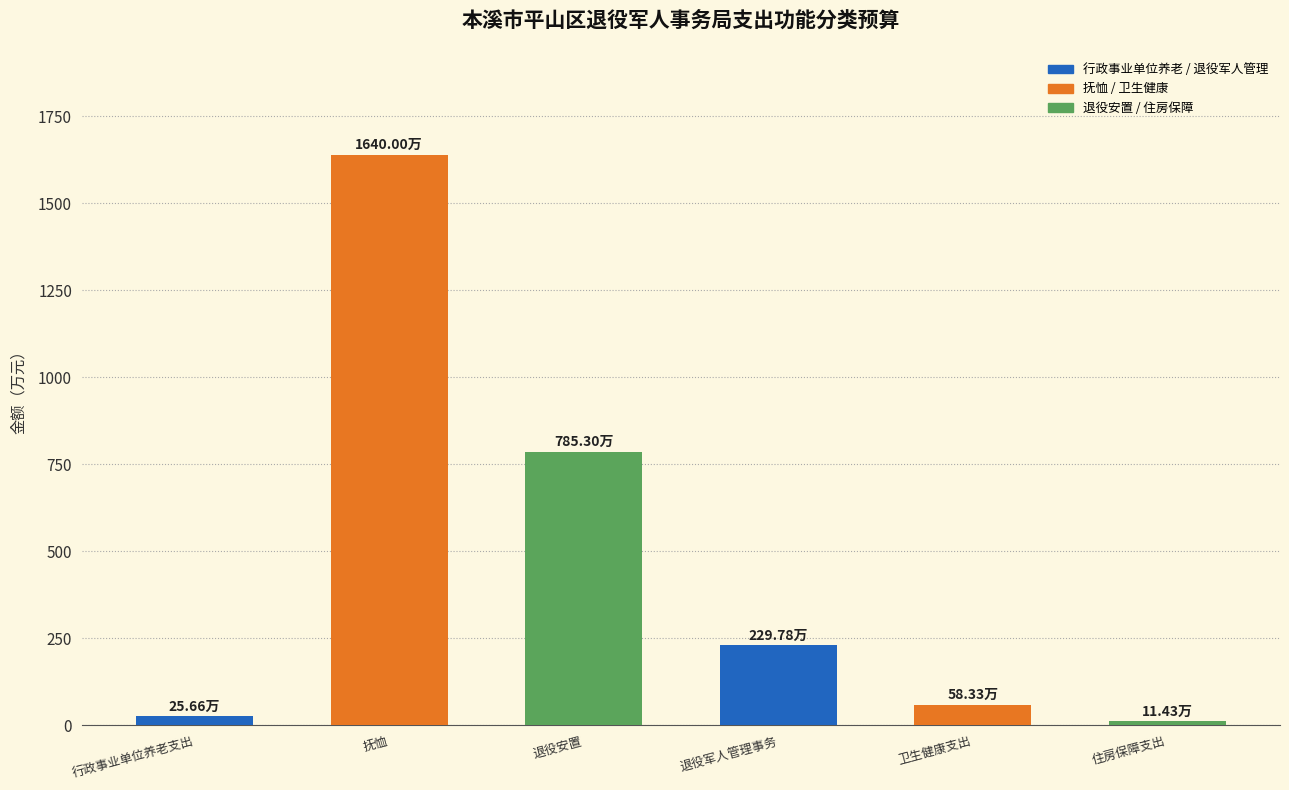

What is the average value?

458.4